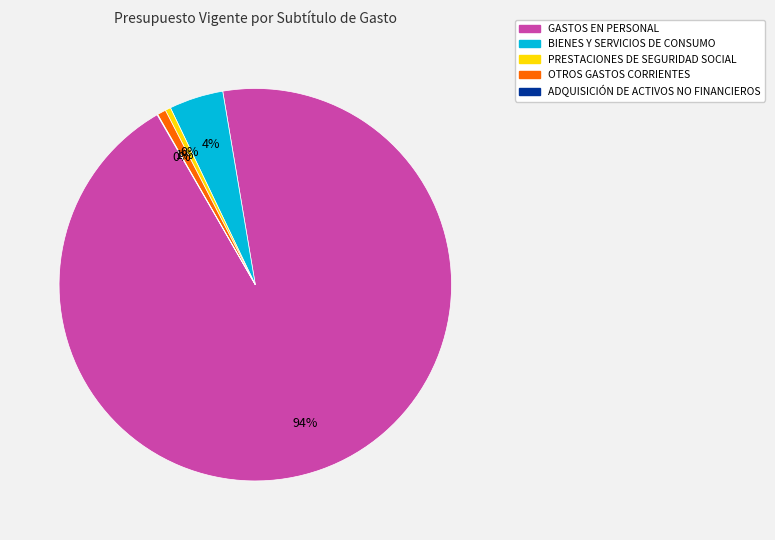

Is it true that OTROS GASTOS CORRIENTES is 16% of the pie?

False